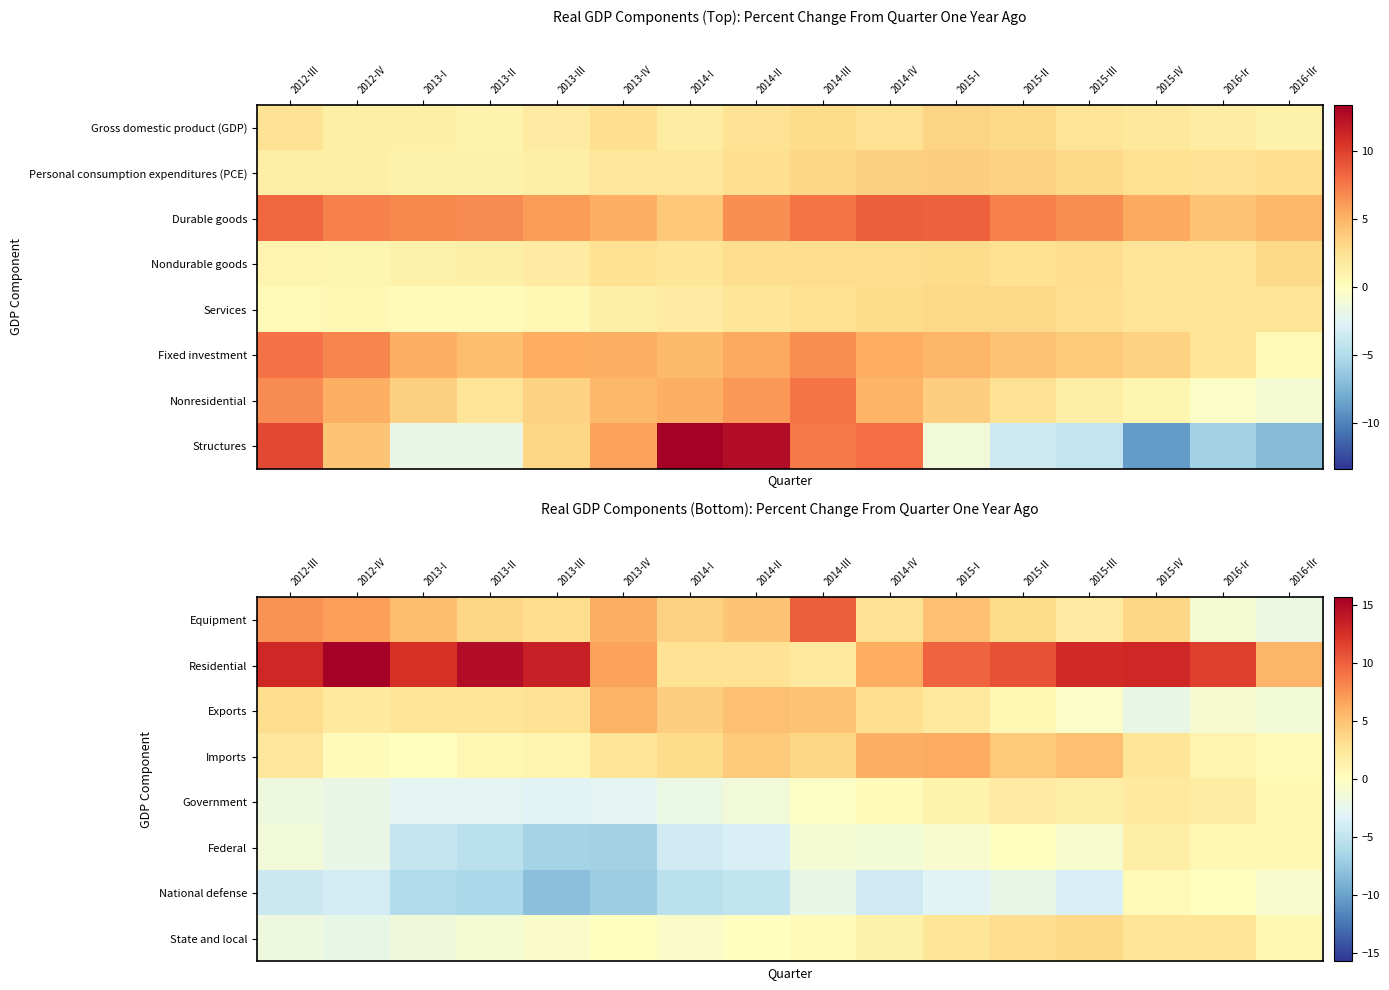

How many categories are shown in the chart?

16